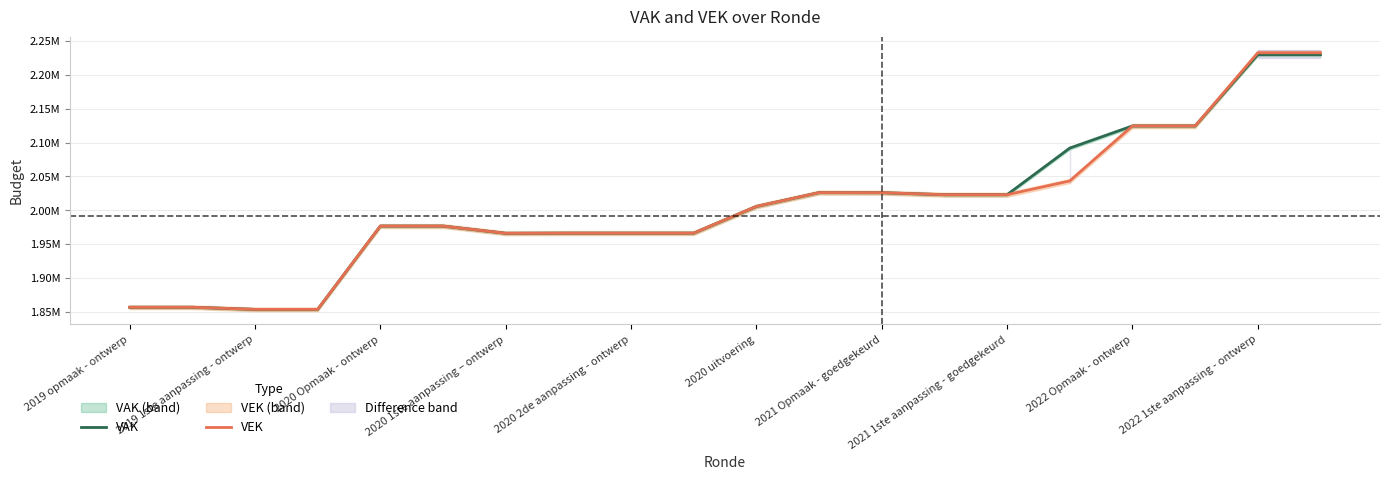

What is the difference between the second highest and second lowest values in the VAK series?

376432